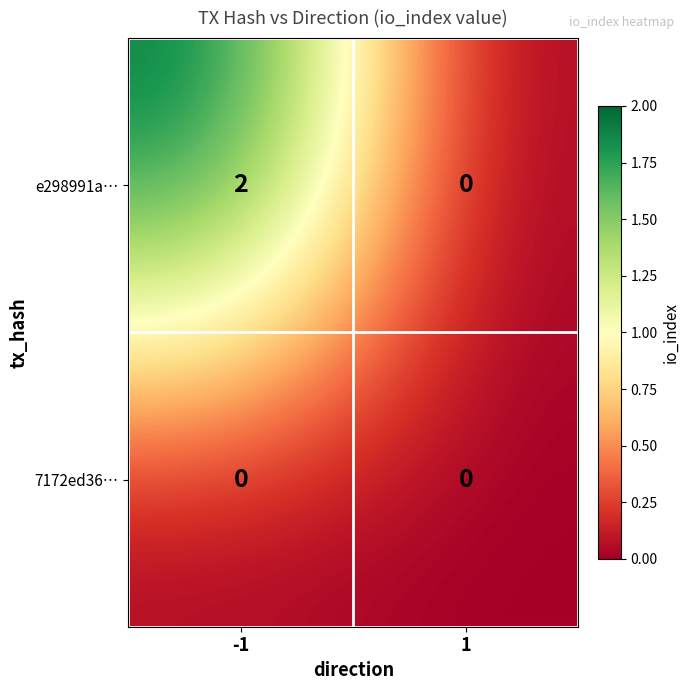

Which series has the widest spread of values?

e298991a…